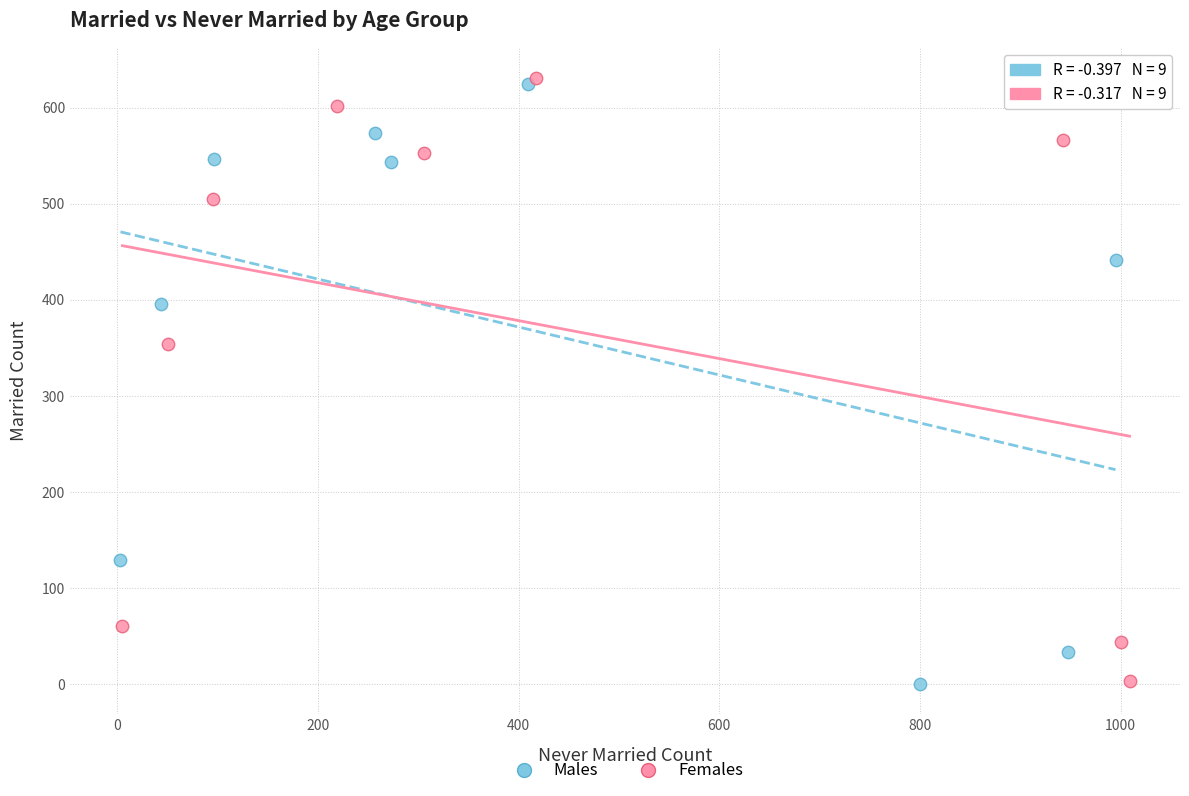

Which series has the largest Y range (max minus min)?

Females